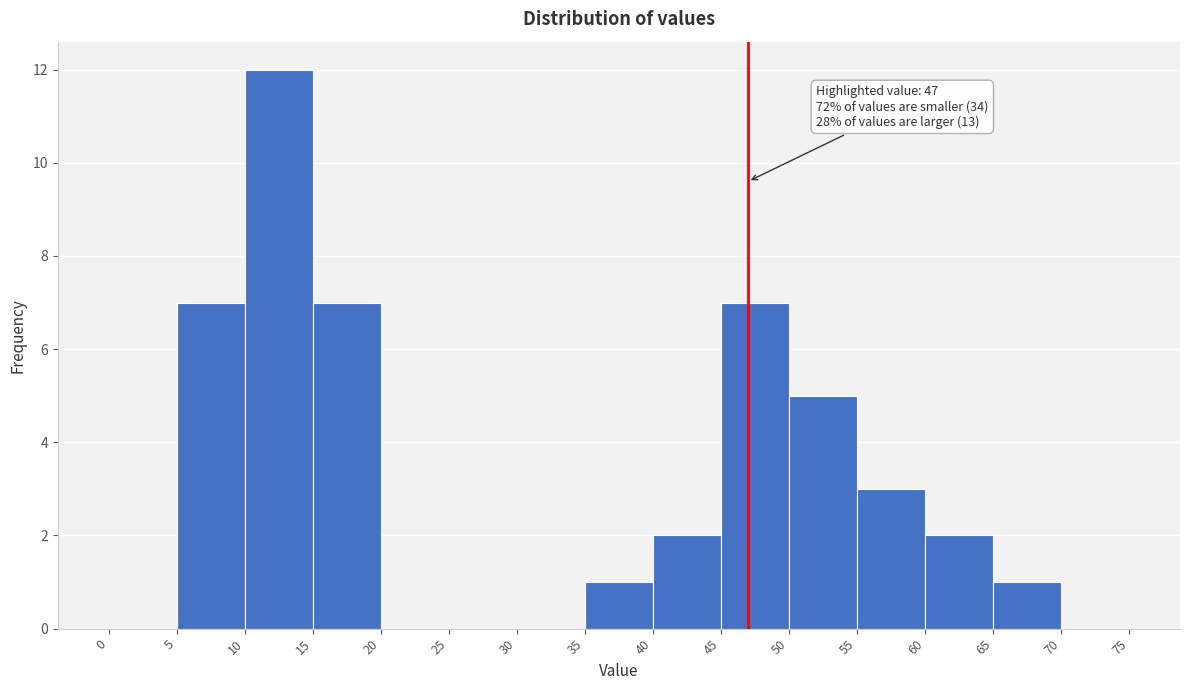

Over which range of the x-axis is the bar tallest?

10 to 15